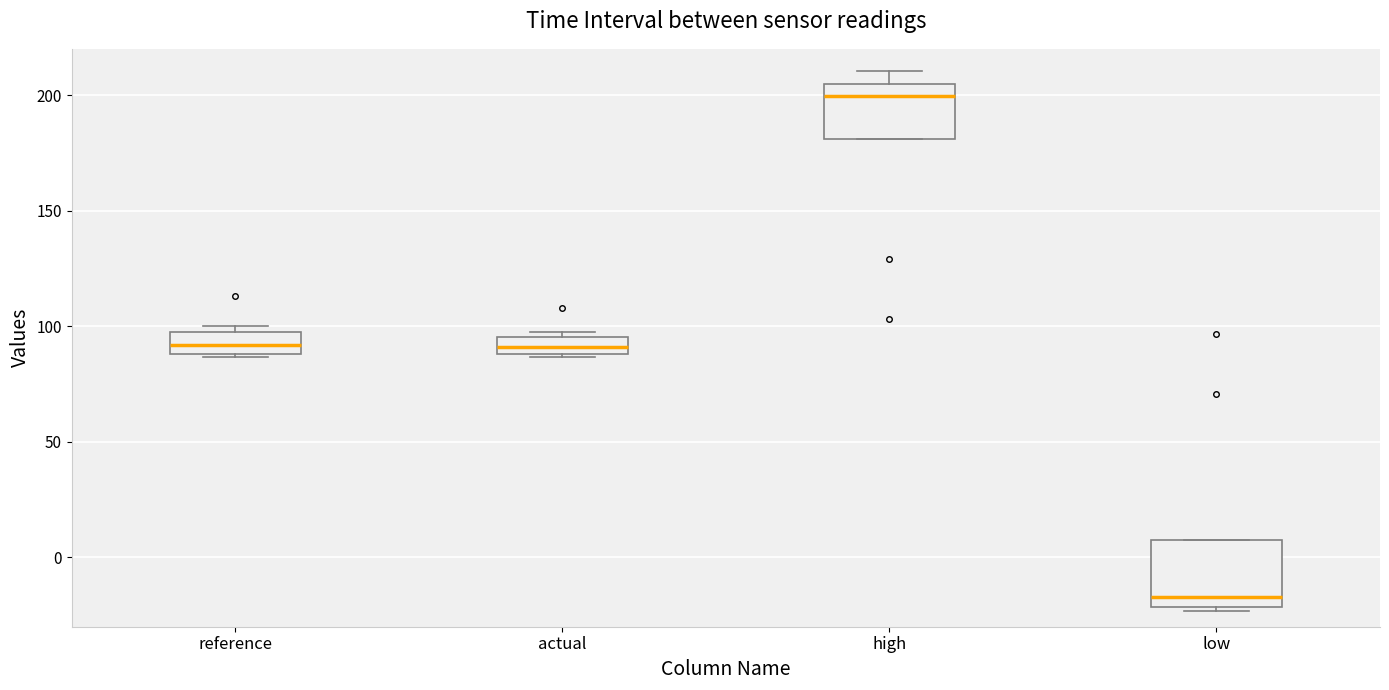

Reading left to right, transcribe this box plot: for each box, give where its median line is, the range the box spans, and where its two whiskers end, as read against the y-axis. The values are not printed on the chart, so give them approximately, as read against the axis.

reference: median 90 (inside the box), box 90 to 95, whiskers 85 to 100
actual: median 90 (inside the box), box 90 to 95, whiskers 85 to 95 (just above the box's upper edge)
high: median 200, box 180 to 205, whiskers 180 to 210
low: median -15, box -20 to 10, whiskers -25 to 10